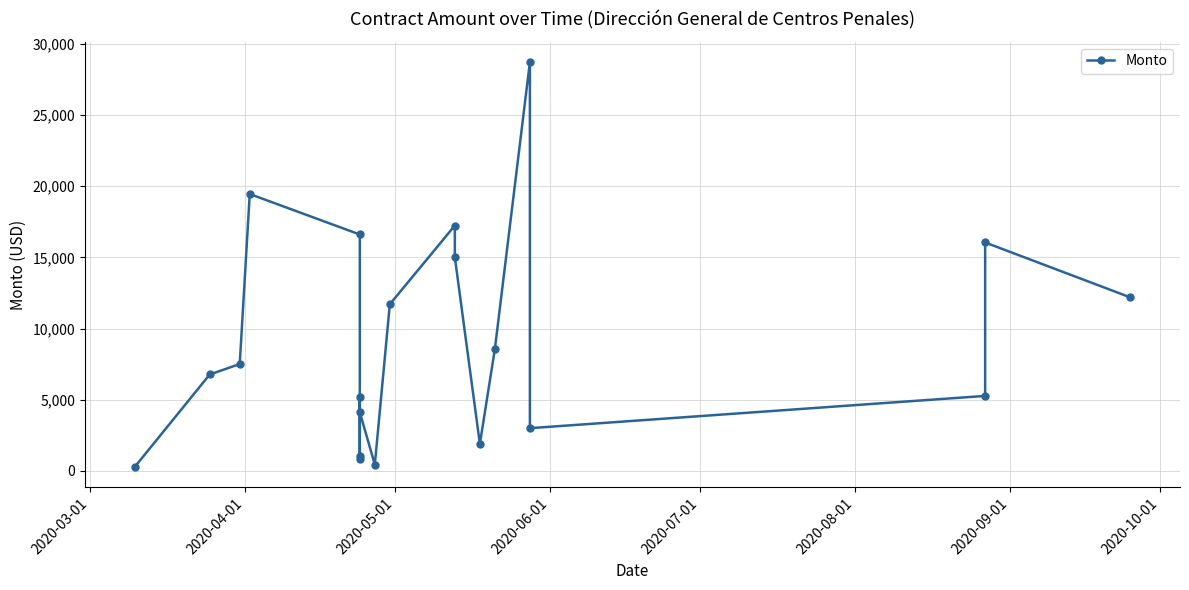

How many lines are shown in the chart?

1